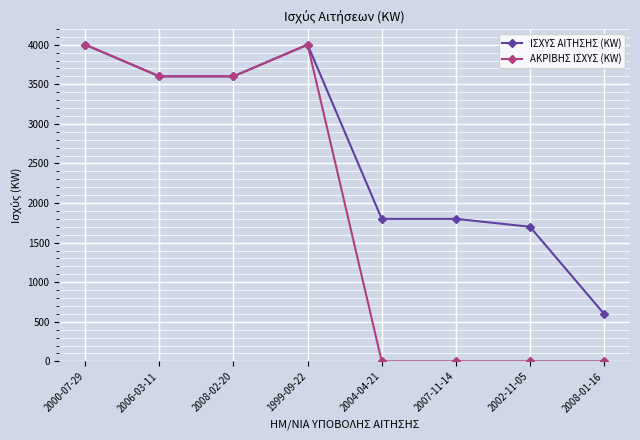

True or false: ΙΣΧΥΣ ΑΙΤΗΣΗΣ (KW) has a value of 988 at 1999-09-22.

False